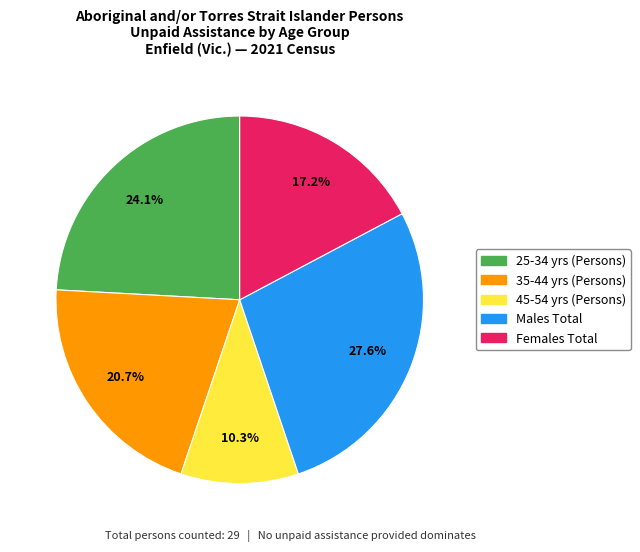

Is there any slice that represents more than half of the pie?

No